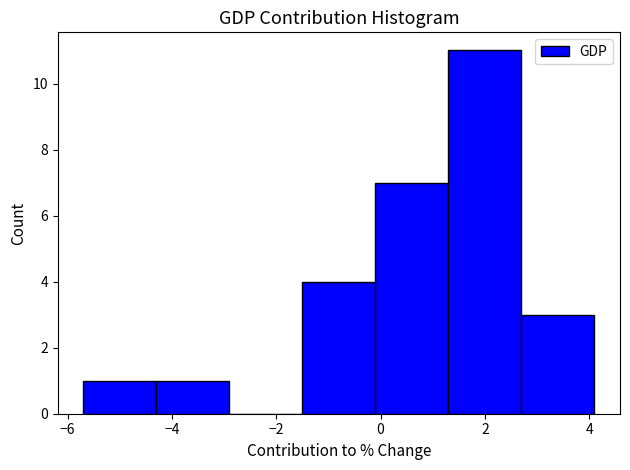

Reading left to right, transcribe this chart: for each bar, give the range it covers on the x-axis and its height. Neither the bar edges nor the heights are printed on the chart, so give them approximately, as read against the axes.

-5.7 to -4.3: 1
-4.3 to -2.9: 1
-2.9 to -1.5: 0
-1.5 to -0.1: 4
-0.1 to 1.3: 7
1.3 to 2.7: 11
2.7 to 4.1: 3